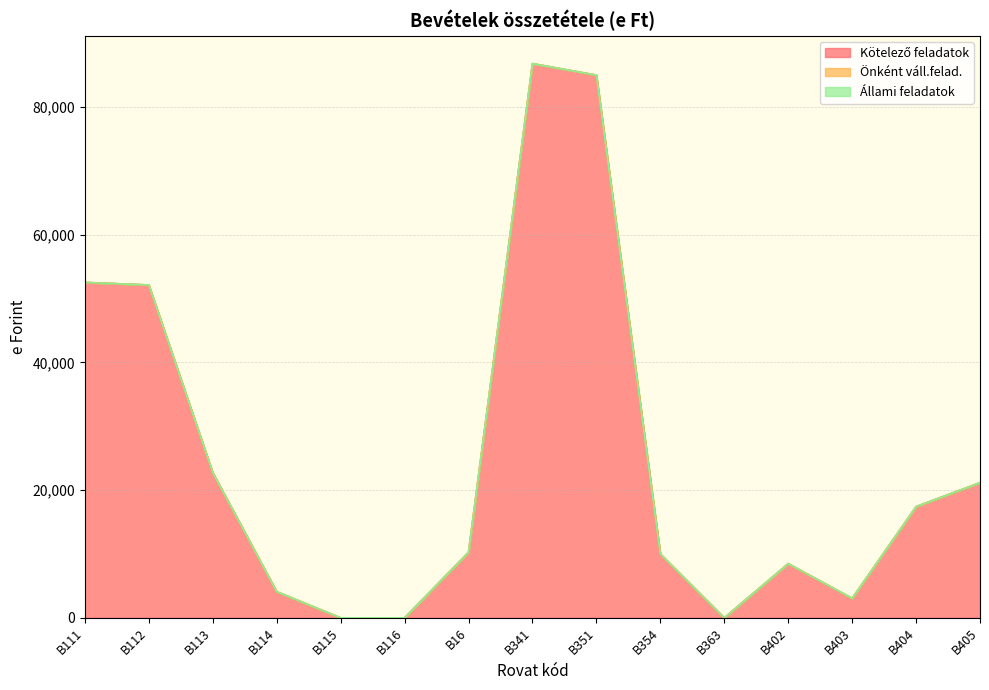

The value of Kötelező feladatok at B354 is 14781. True or false?

False